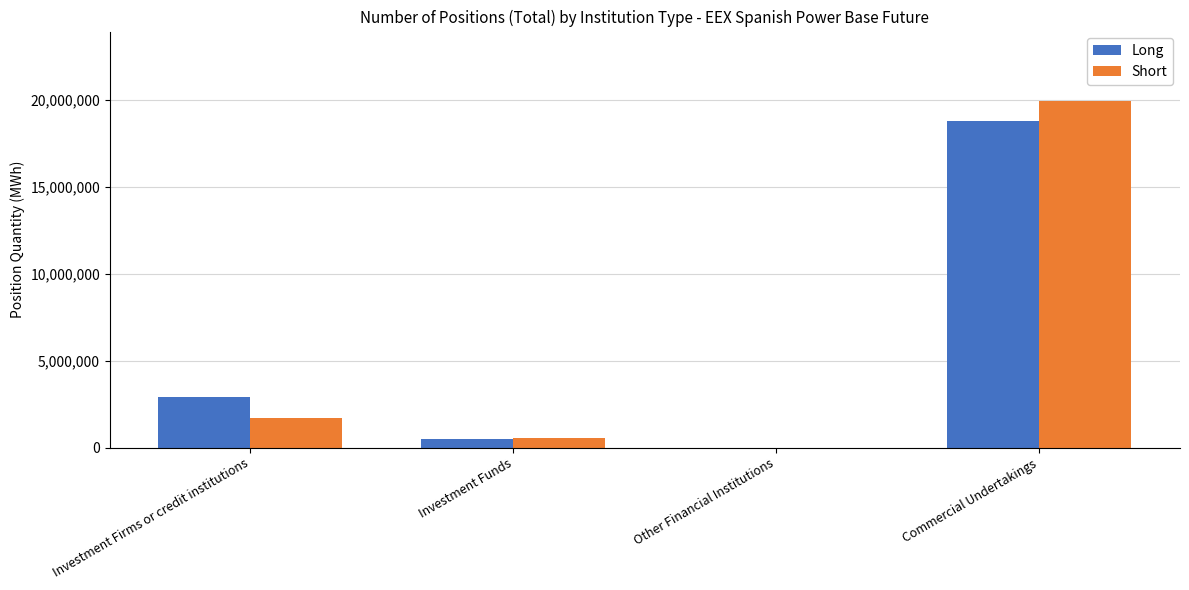

At which category is the sum across all series the highest?

Commercial Undertakings